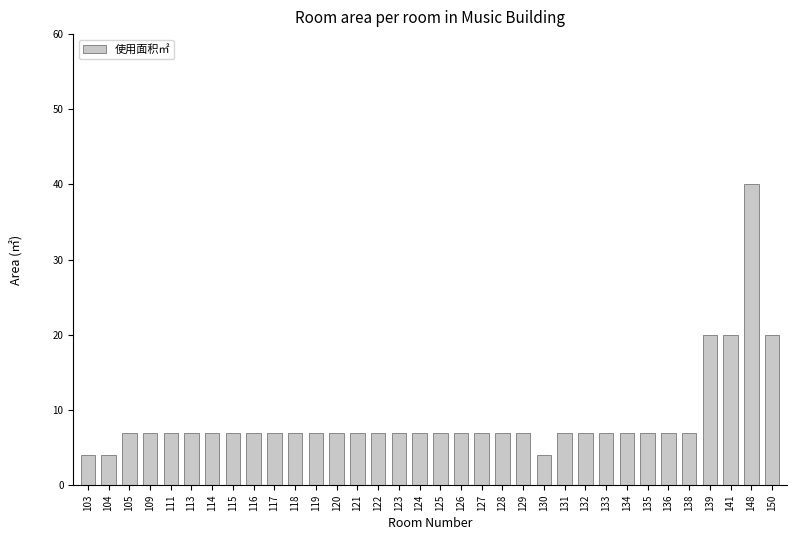

Approximately how many times larger is the value at 125 compared to 126?

1.0